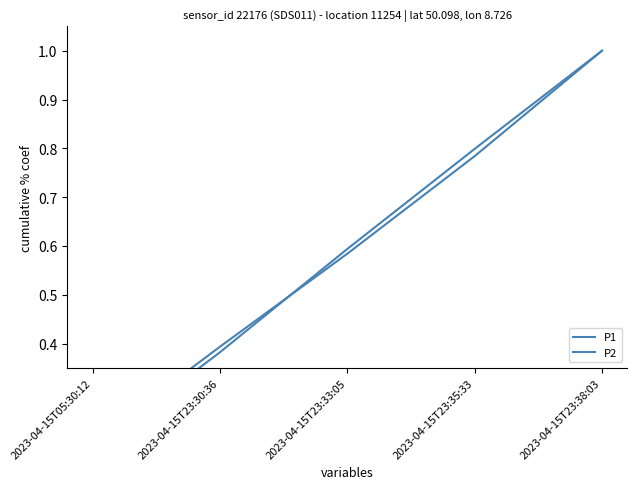

At which label does P2 reach its minimum?

2023-04-15T05:30:12